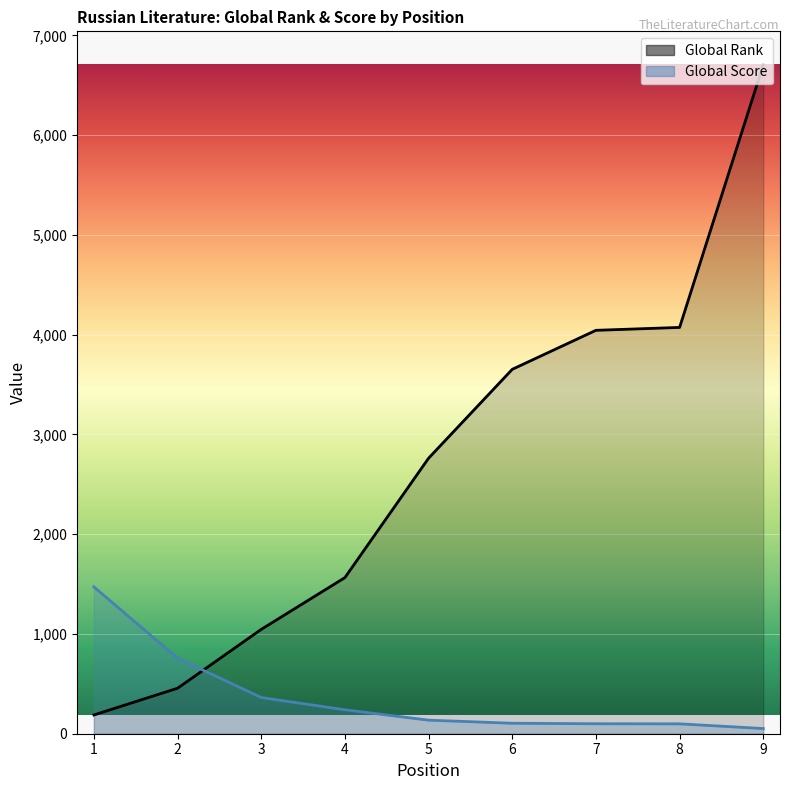

Is it true that Global Score equals 363 at 3?

True